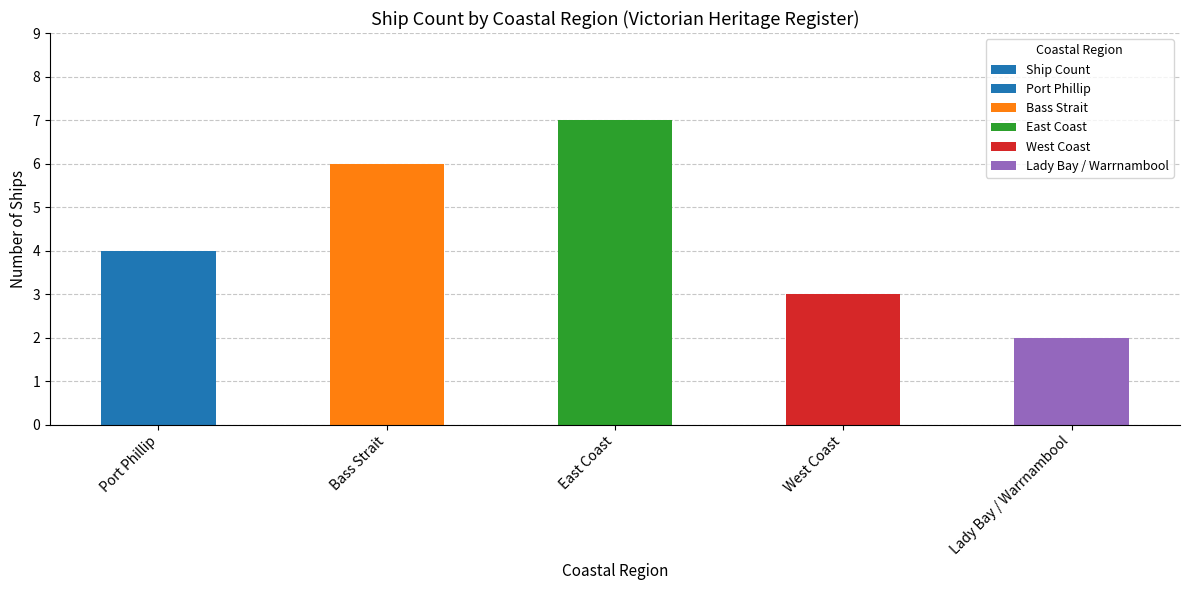

Reading left to right, list all the values displayed in this chart.

Port Phillip=4	Bass Strait=6	East Coast=7	West Coast=3	Lady Bay / Warrnambool=2